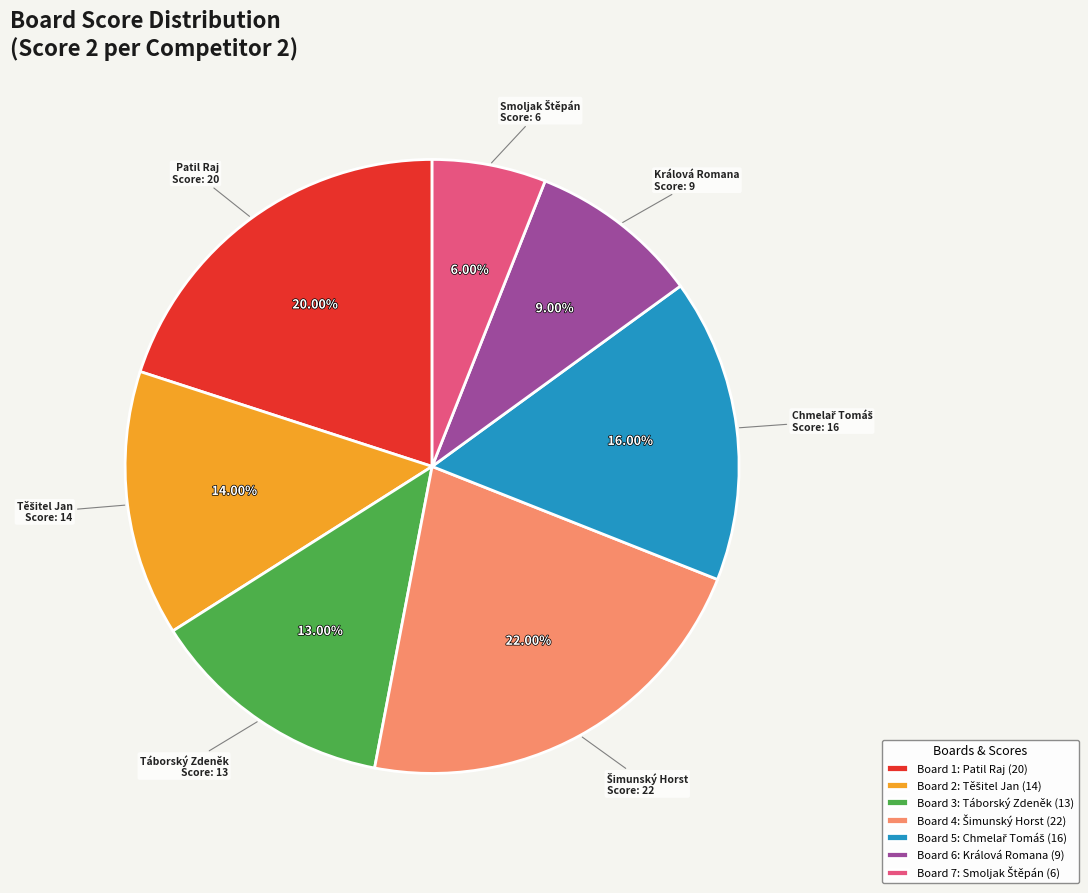

Count the number of slices in the pie.

7